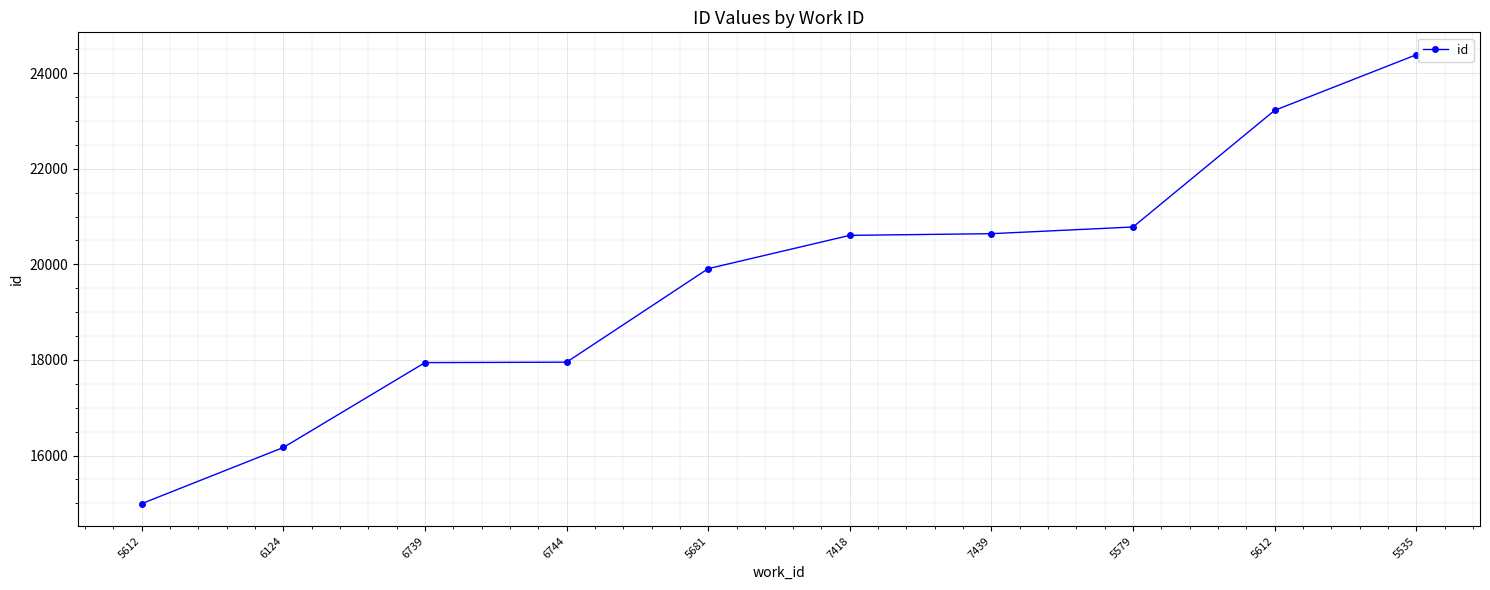

Does the chart have visible grid lines?

Yes